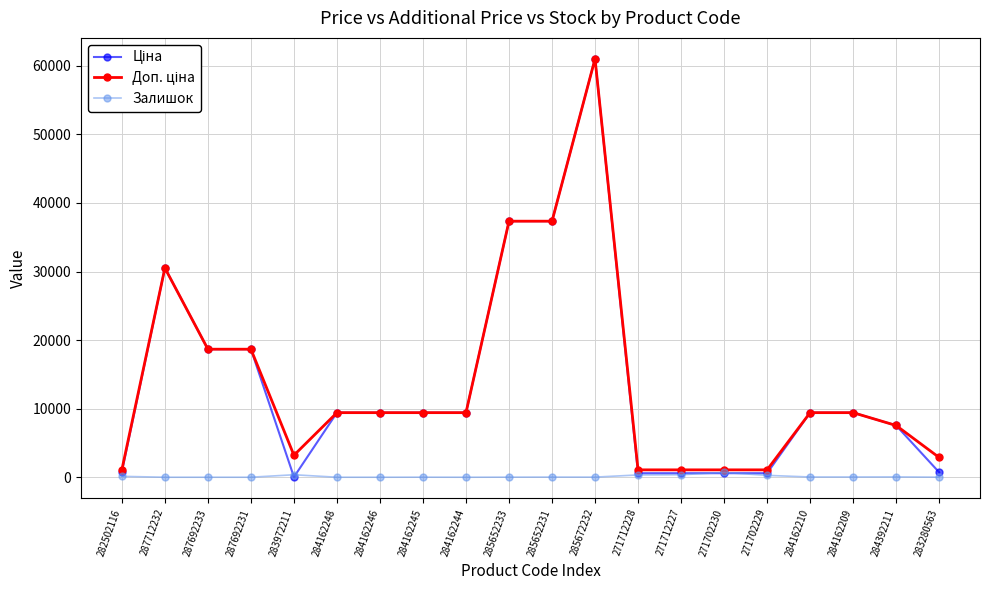

At which category is the sum across all series the highest?

285672232